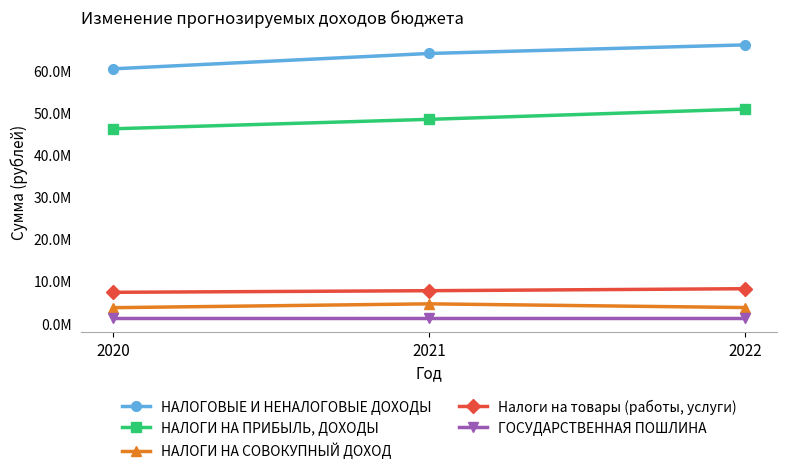

What value does the ГОСУДАРСТВЕННАЯ ПОШЛИНА series have at 2020?

1100000